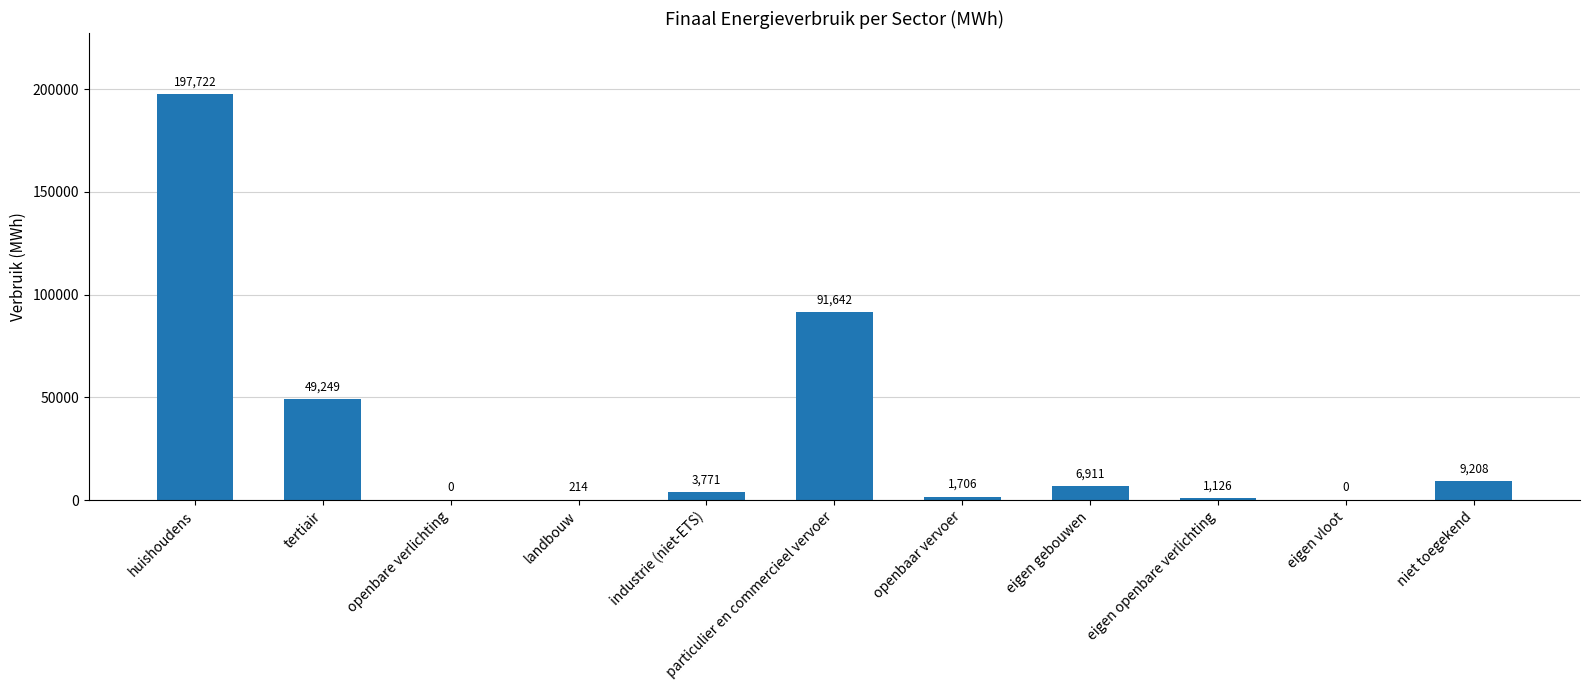

Where is the data nearest to the value 98861?

particulier en commercieel vervoer